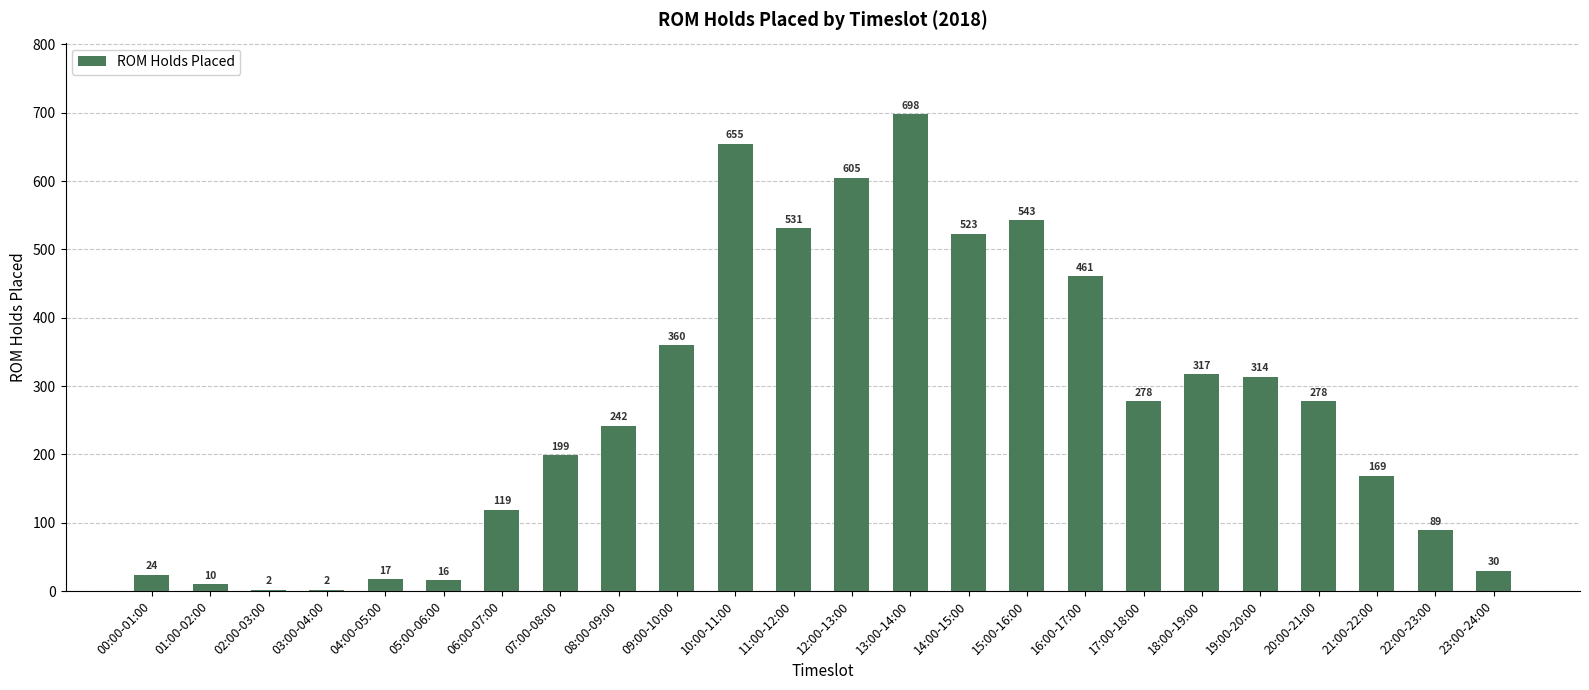

The value at 21:00-22:00 is 69. True or false?

False